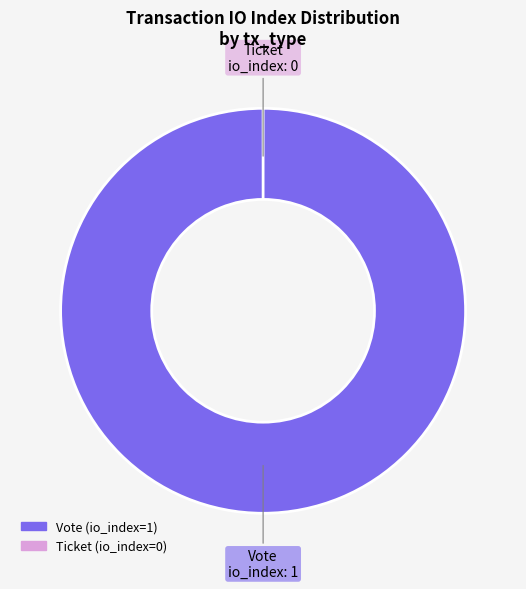

What percentage is the Vote slice, to the nearest percent?

100%